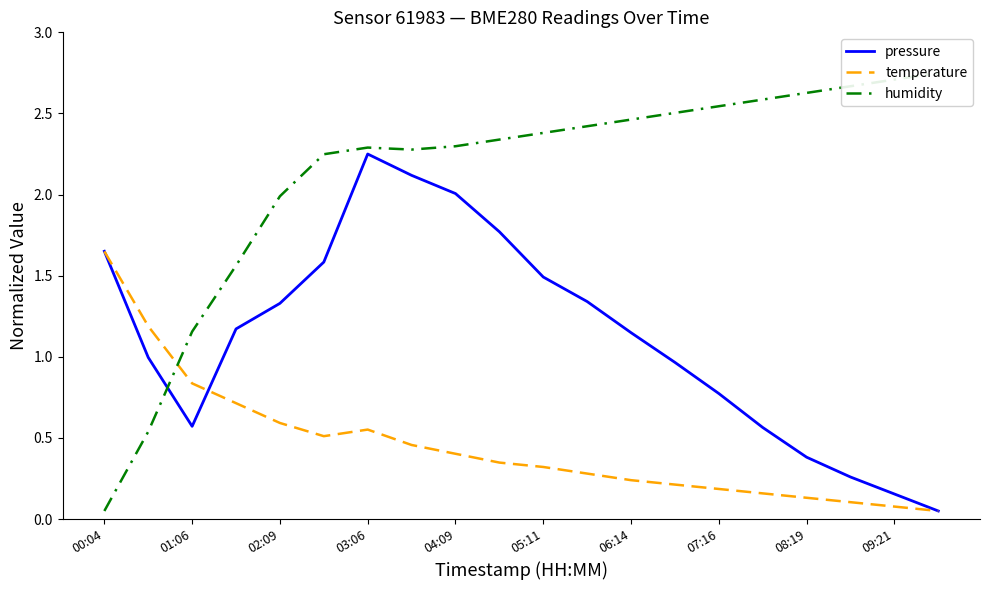

What are all the series names shown in the legend?

pressure, temperature, humidity